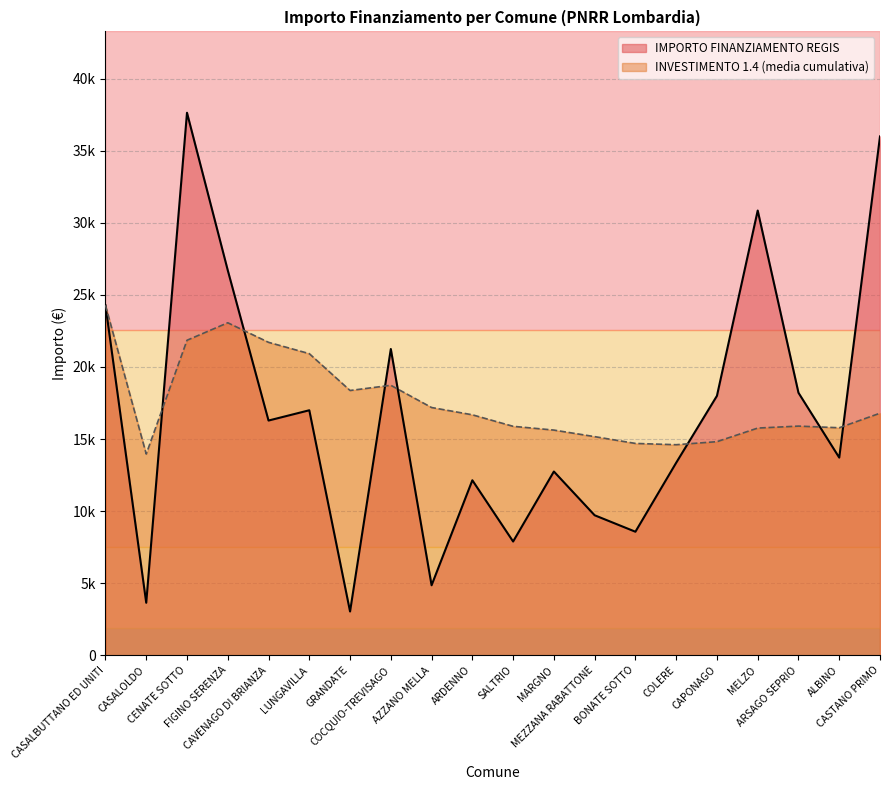

What is the maximum value shown in the chart?

37634